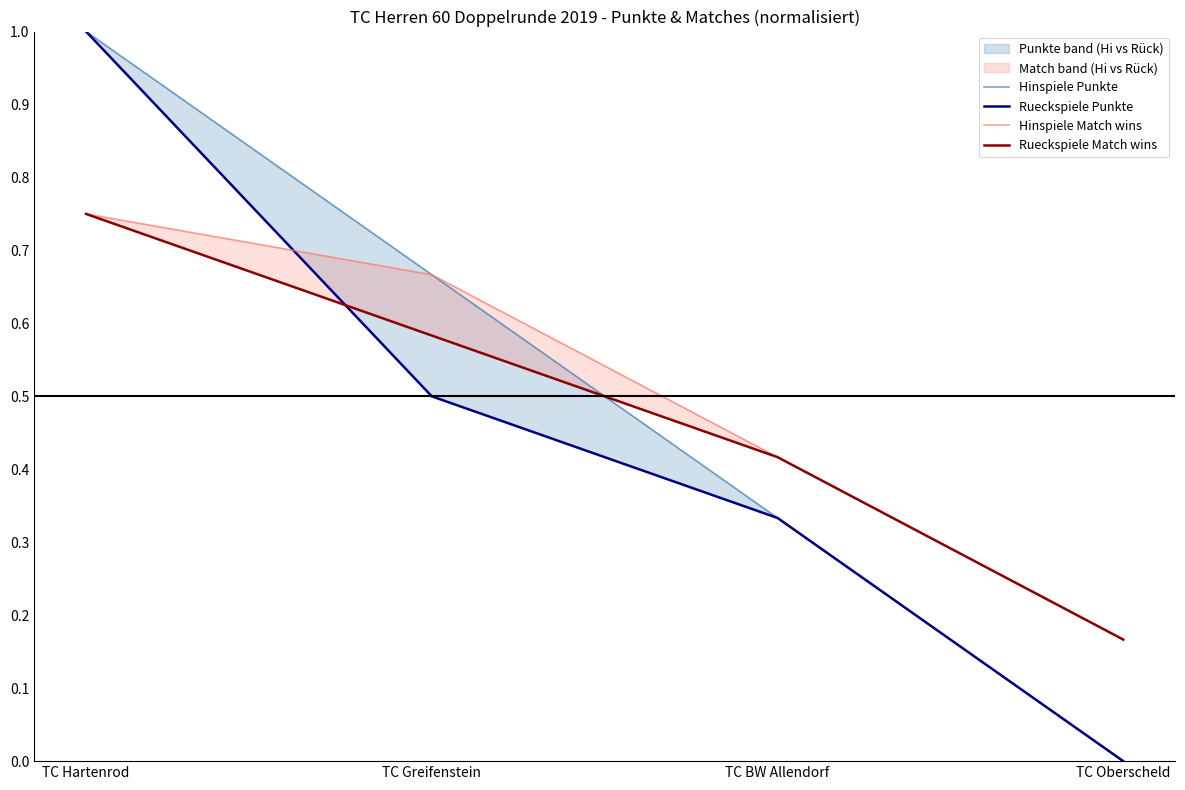

How many series are shown in this chart?

4